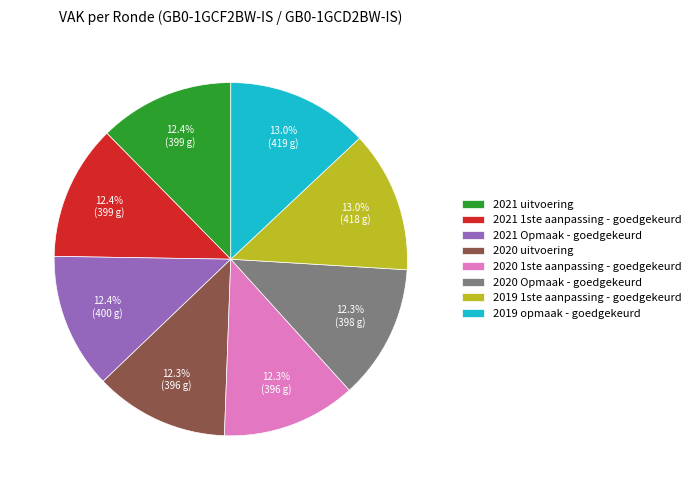

What percentage do 2020 uitvoering and 2021 uitvoering together represent?

24.7%